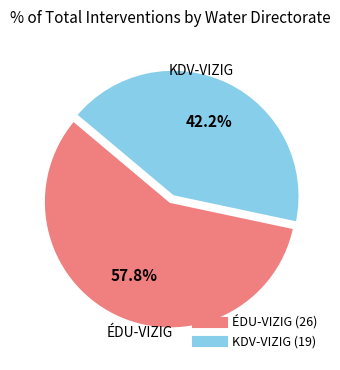

What percentage is the KDV-VIZIG slice, to the nearest percent?

42%